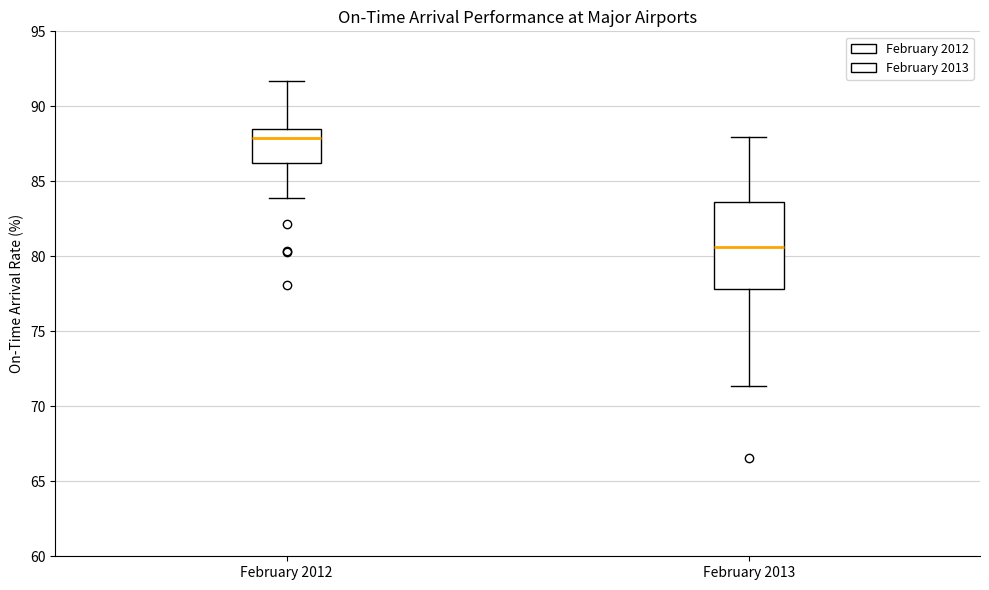

Which box's median line is the highest?

February 2012